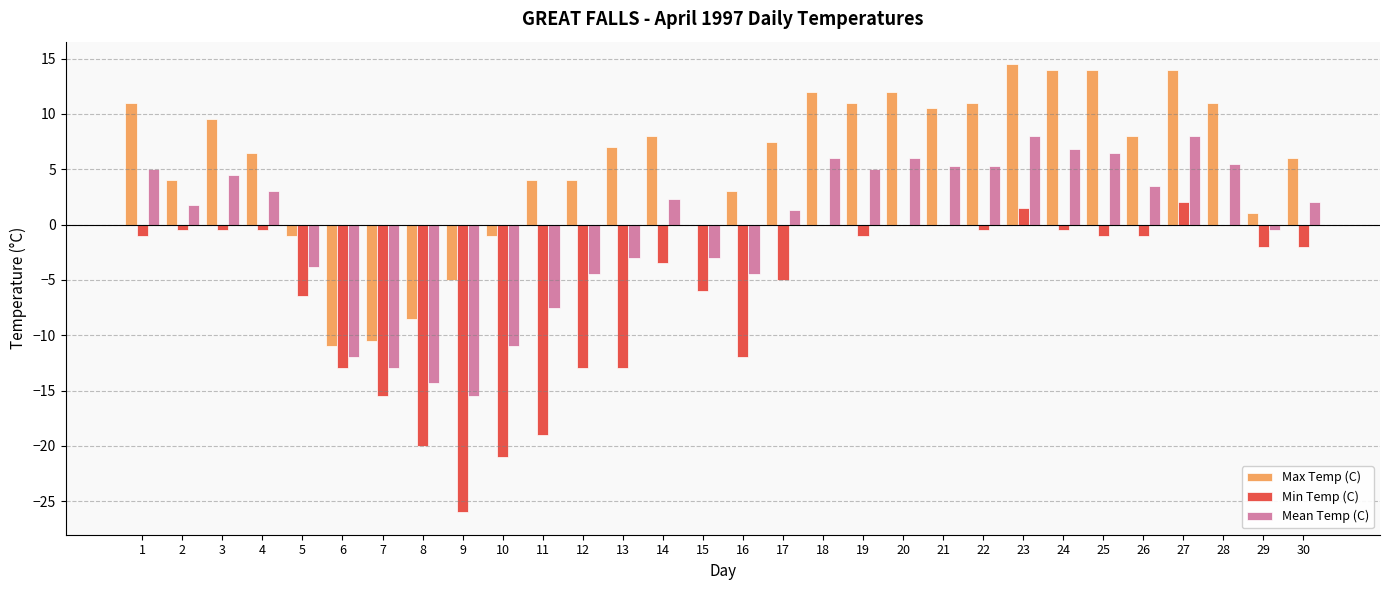

How many distinct data groups are displayed?

3